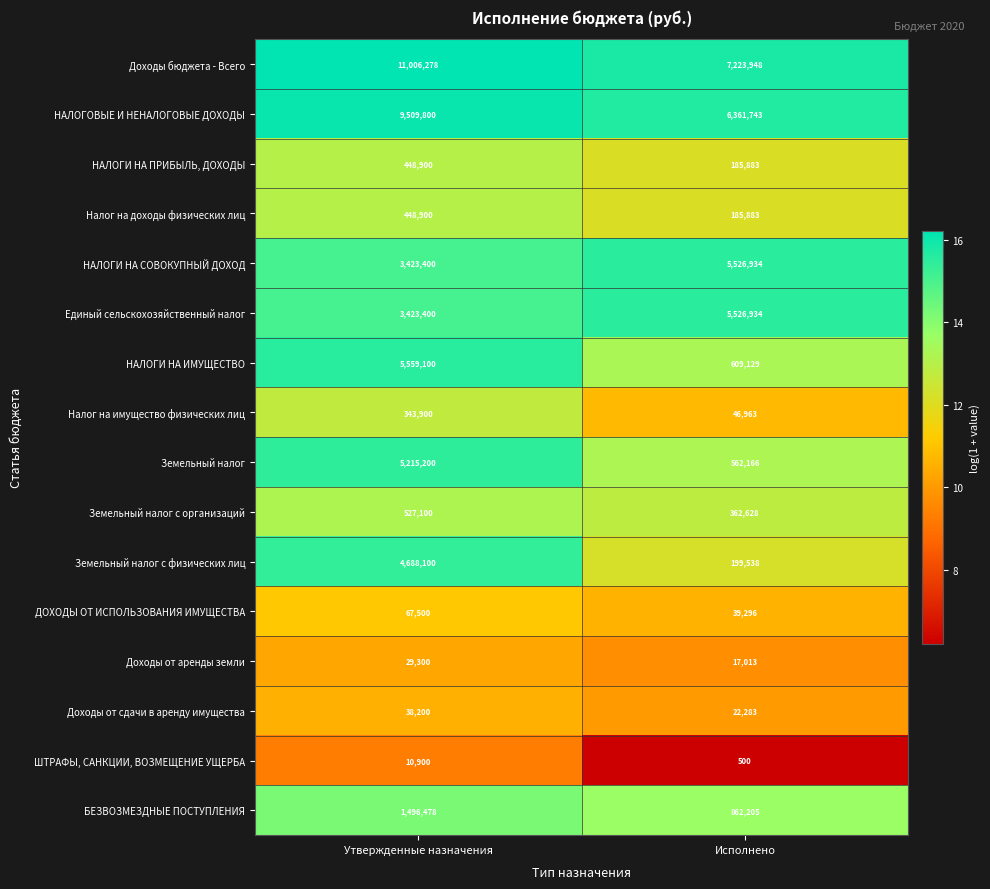

Is it true that Налог на имущество физических лиц equals 63413 at Исполнено?

False